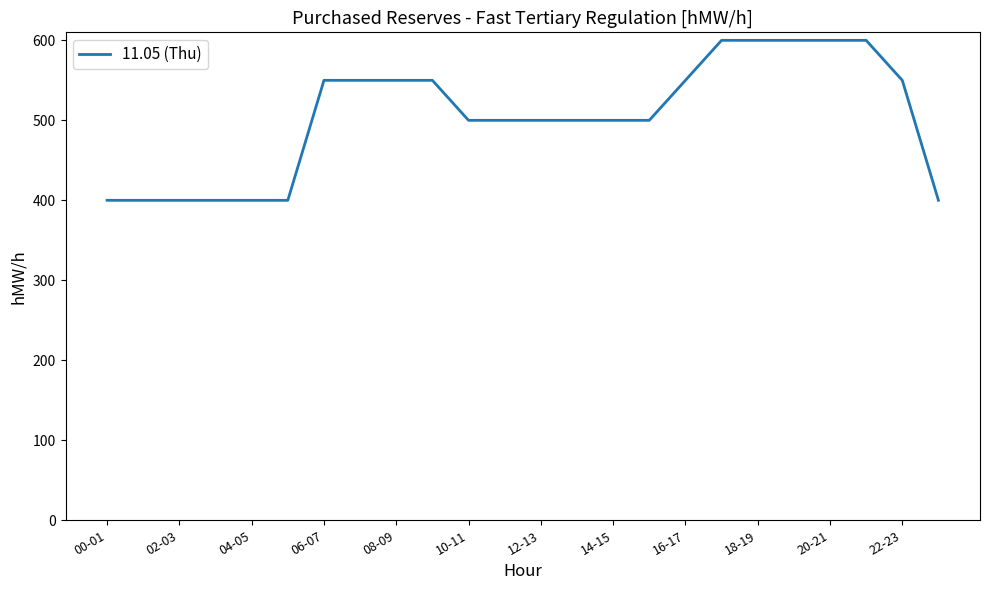

What is the difference between the second highest and second lowest values?

200